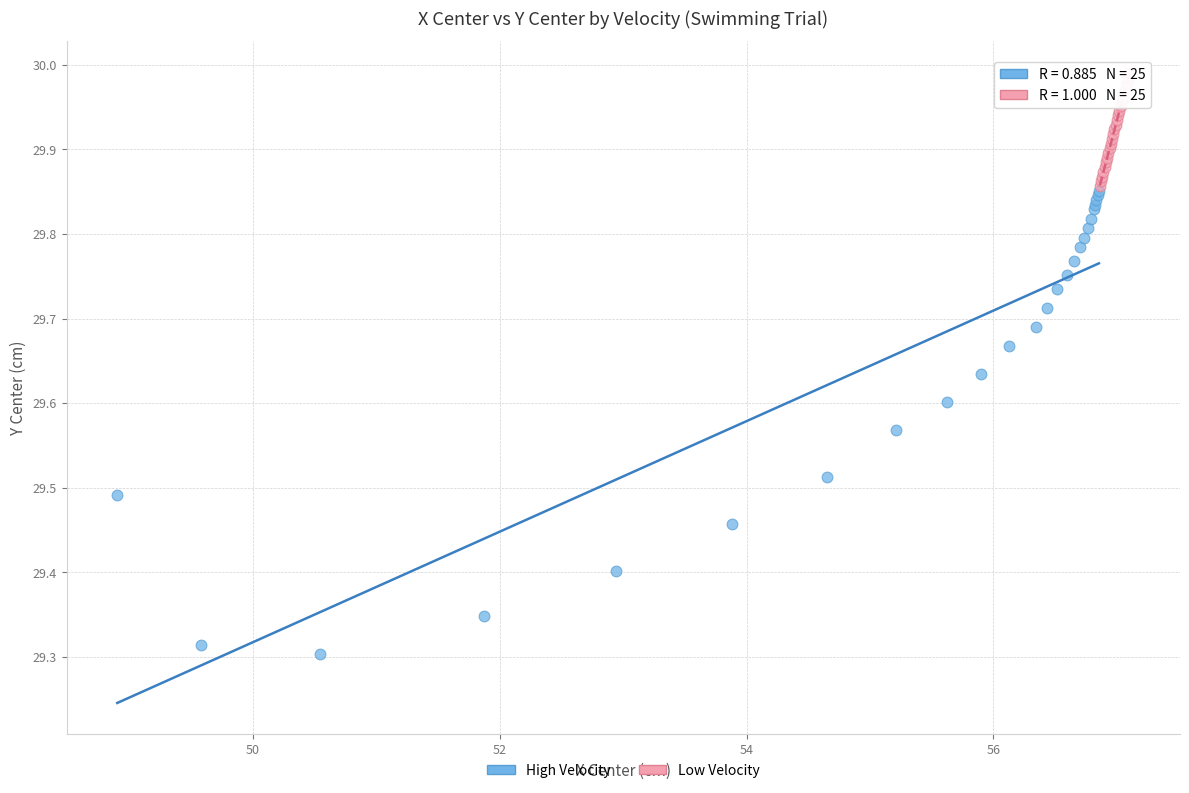

Which series contains the lowest Y value?

High Velocity